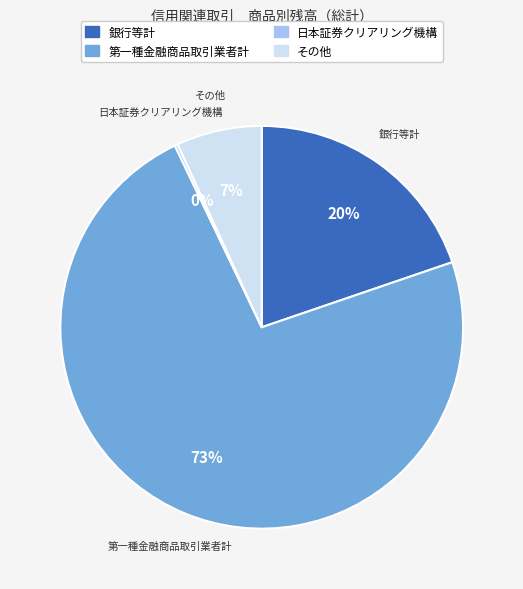

Which has a higher value, 第一種金融商品取引業者計 or 銀行等計?

第一種金融商品取引業者計